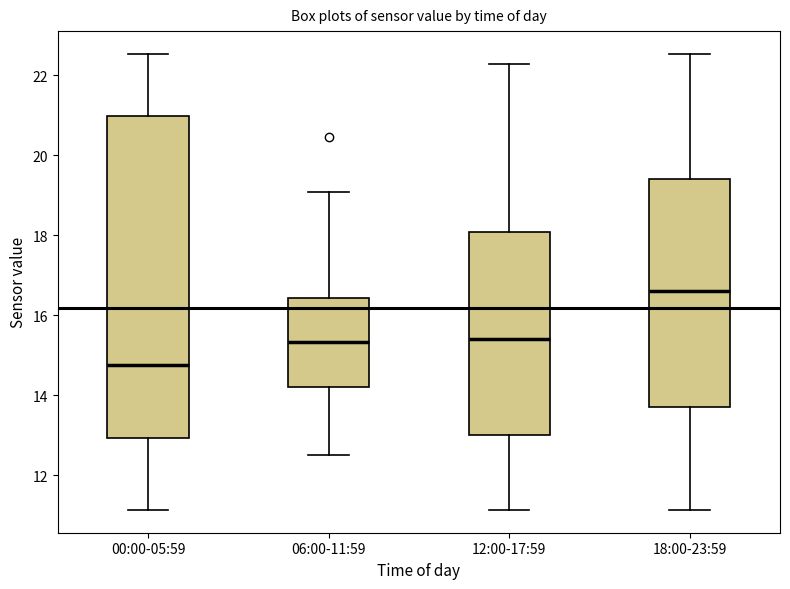

Which box has the lowest median line?

00:00-05:59